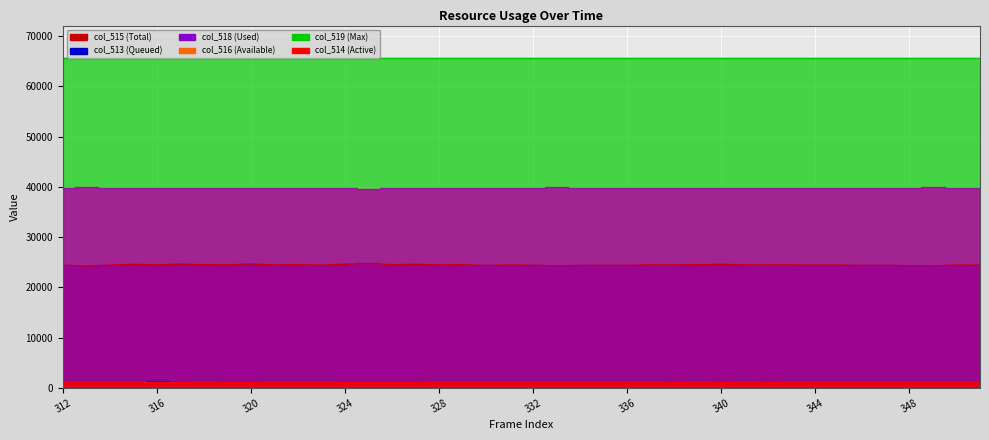

Rank the series by their maximum value, from highest to lowest.

col_519, col_516, col_518, col_515, col_513, col_514